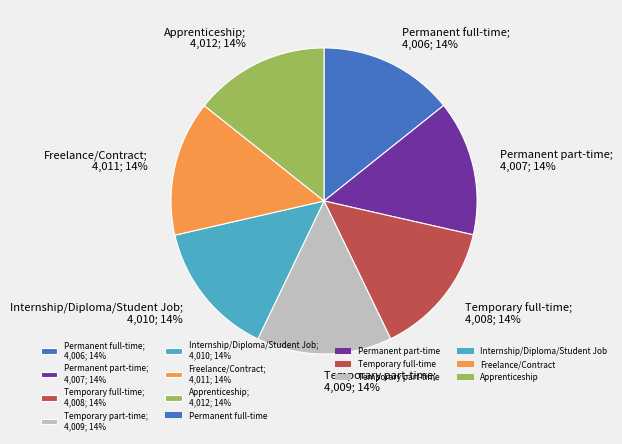

To the nearest percent, what is the combined percentage of Temporary full-time and Internship/Diploma/Student Job?

29%